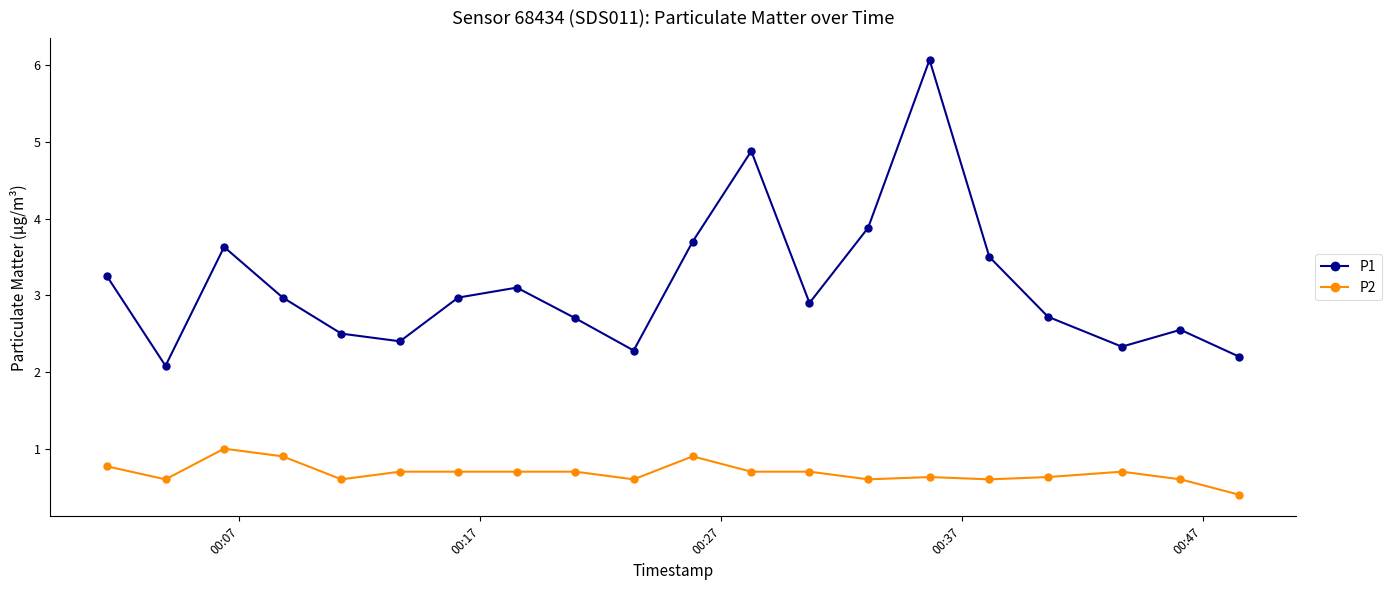

Which series has the largest total across all categories?

P1